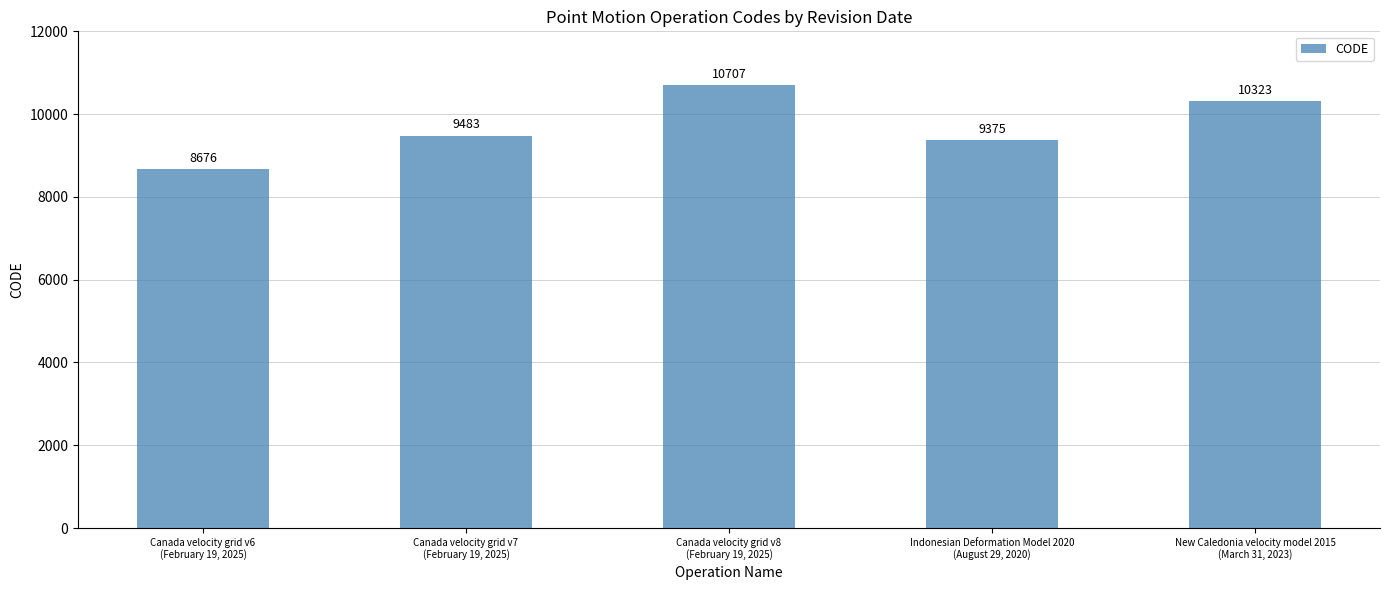

What is the average value?

9713